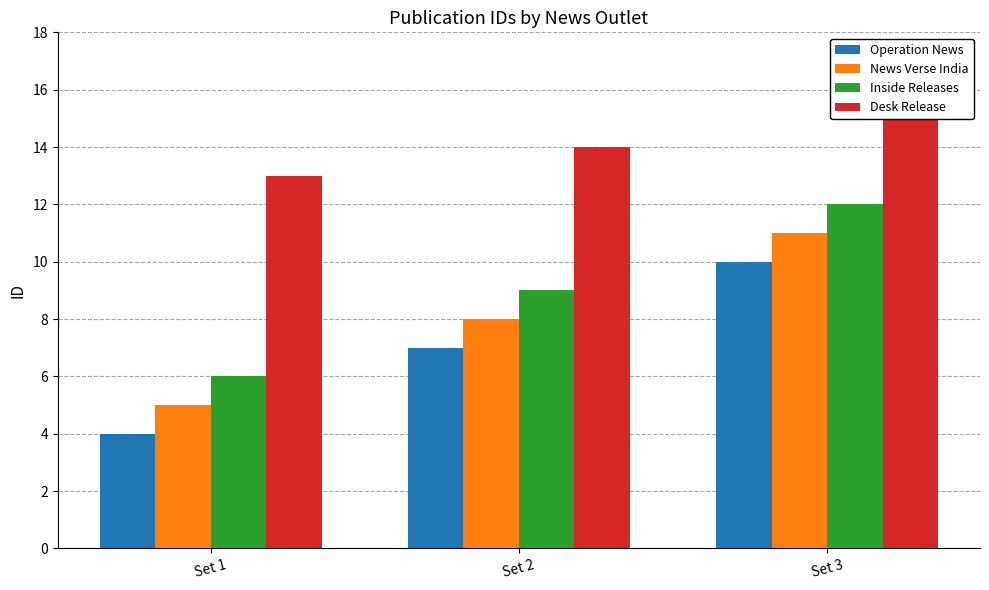

What is the spread (max minus min) of values at Set 3?

5